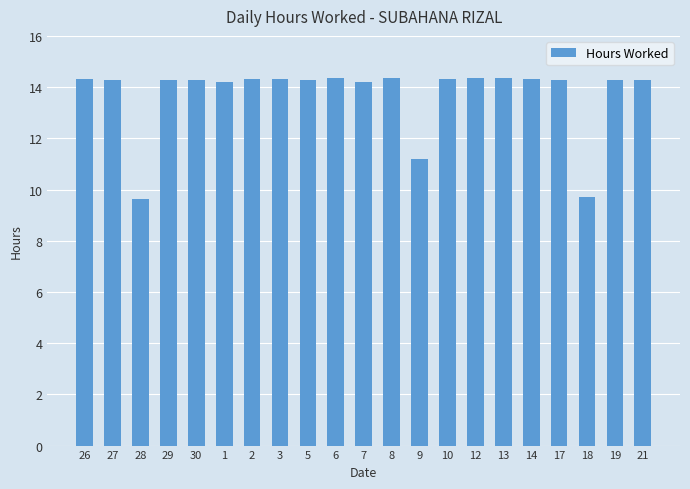

What is the approximate value at 12?

14.3